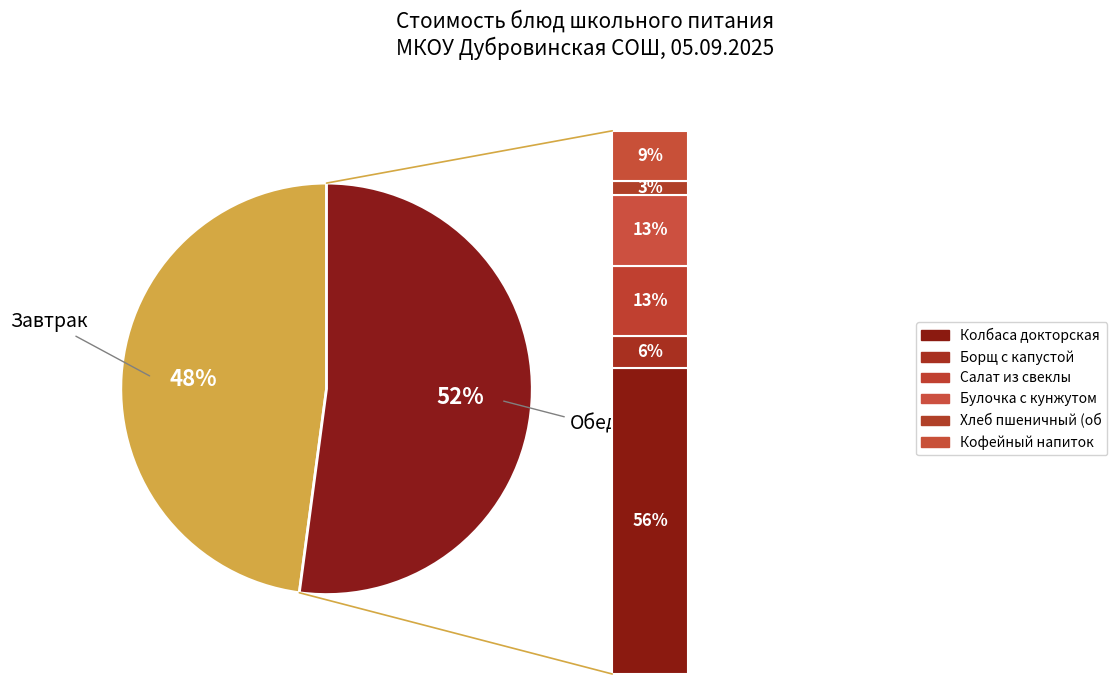

What percentage is the Хлеб пшеничный (завтрак) slice, to the nearest percent?

2%